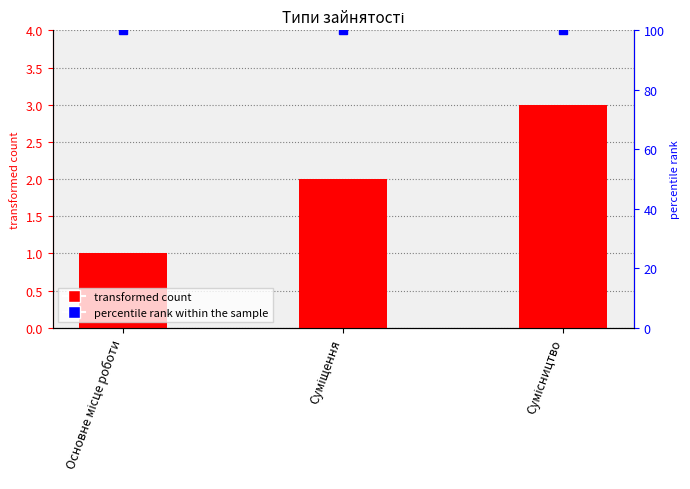

How many bars are there in total?

3